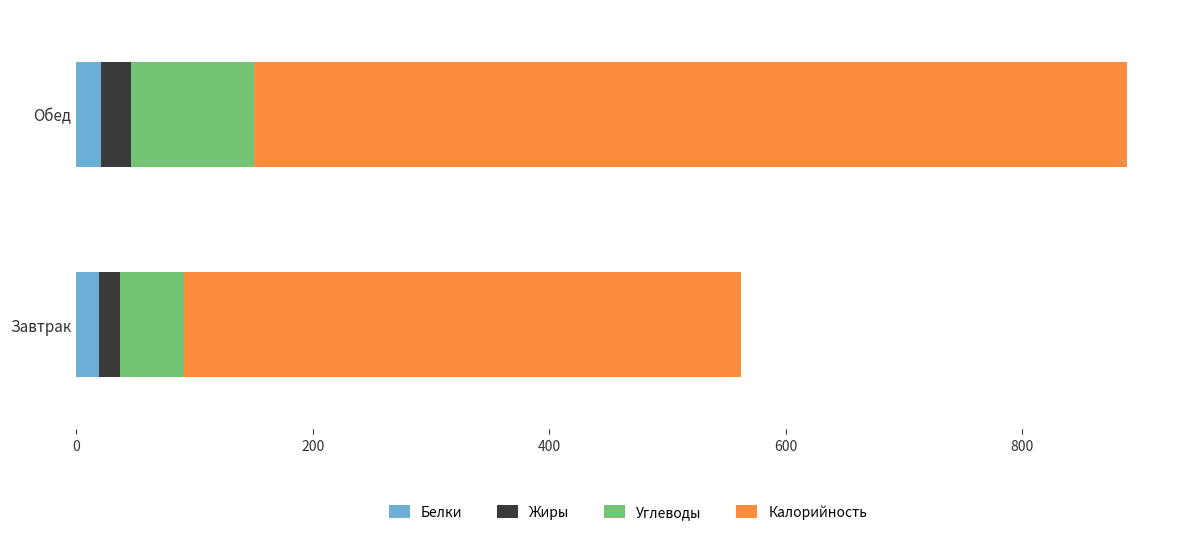

What is the minimum value for Белки?

19